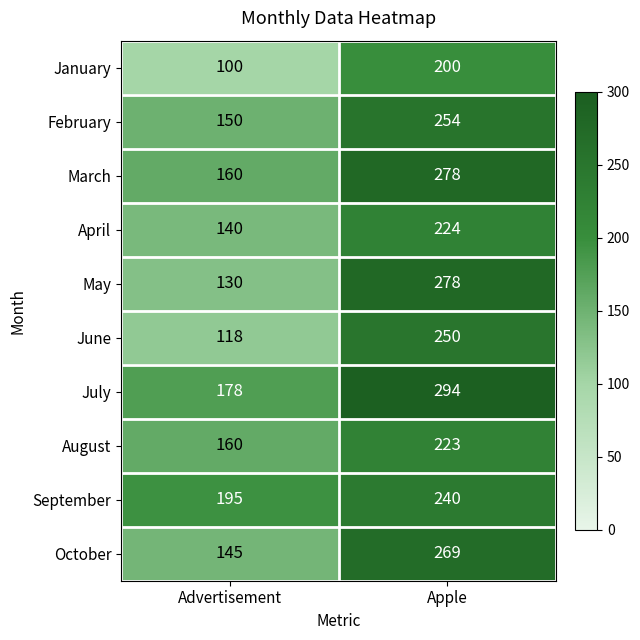

At which category does the chart reach its peak across all series?

Apple